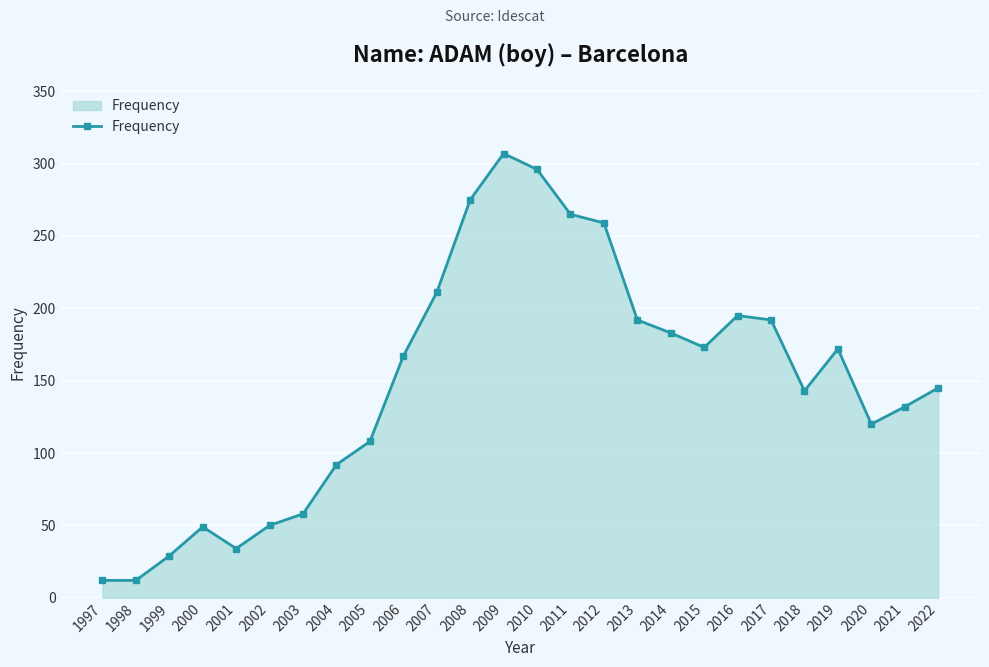

What is the smallest value displayed?

12